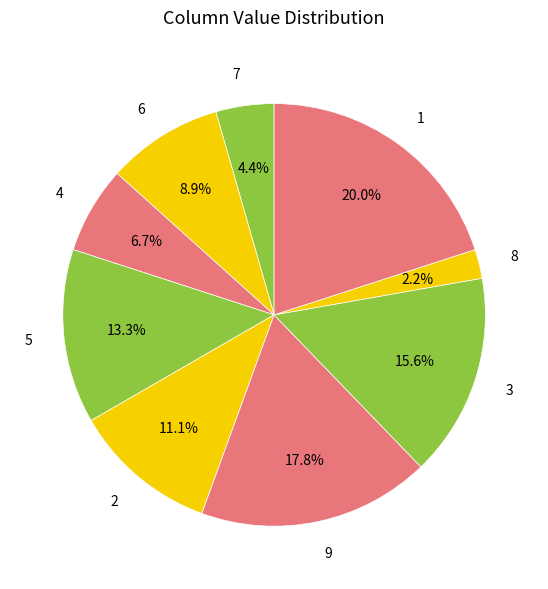

Which category has the biggest portion of the pie?

1